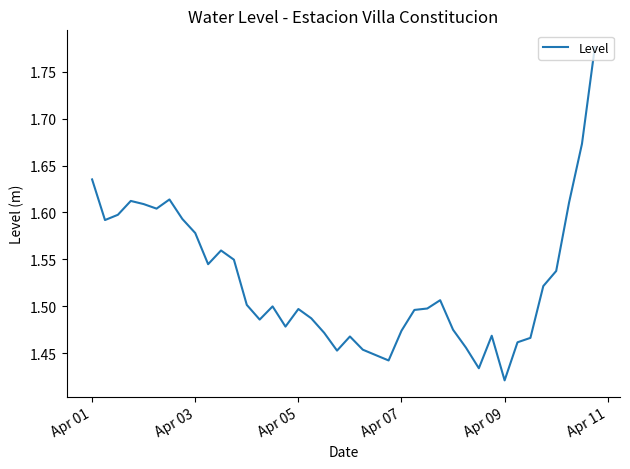

Does the chart display data point markers on the line(s)?

No